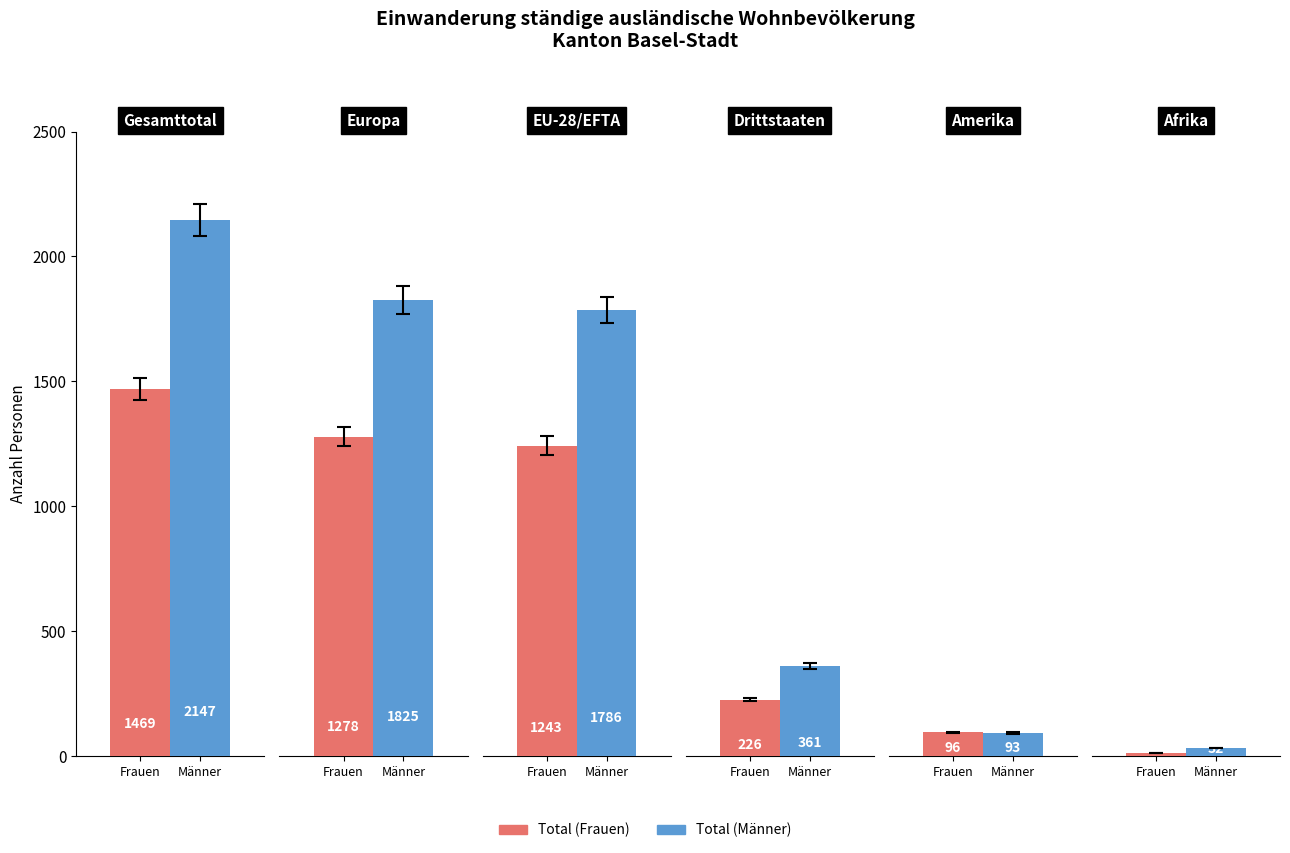

Which series has the largest range (max minus min)?

Total (Männer)